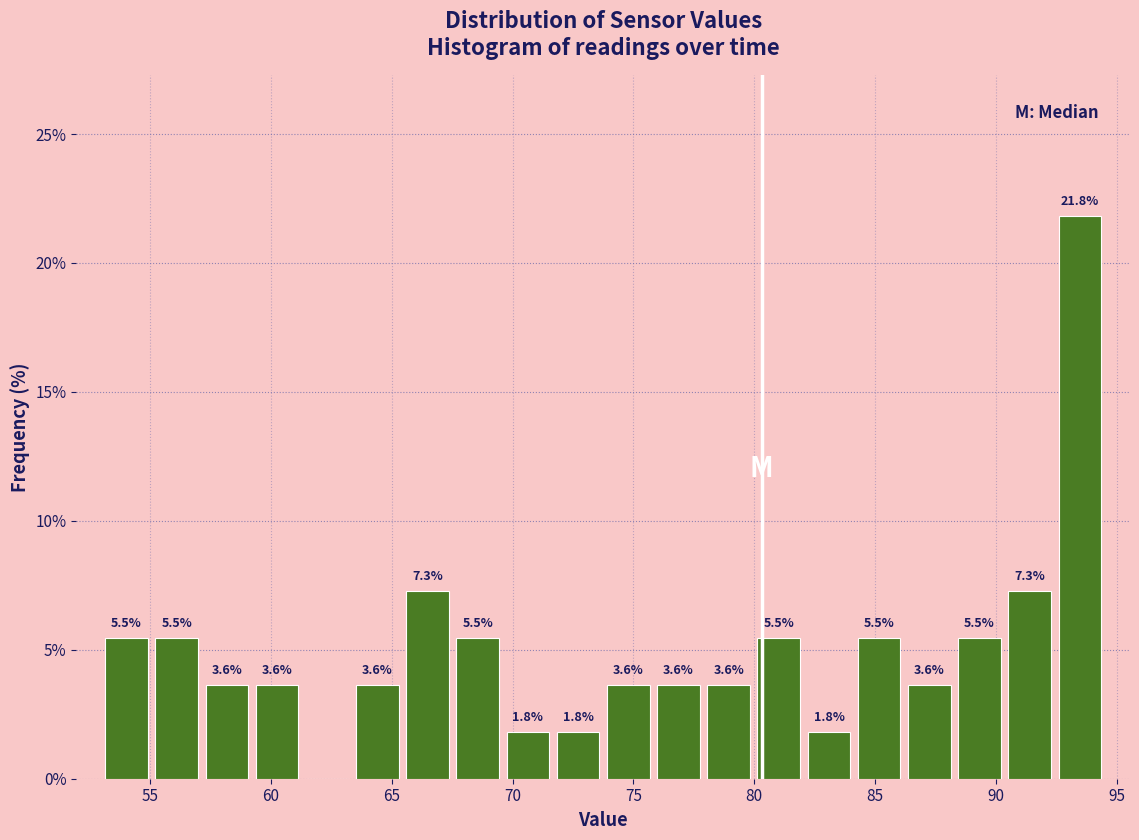

Over which range of the x-axis is the bar tallest?

92.5 to 94.5